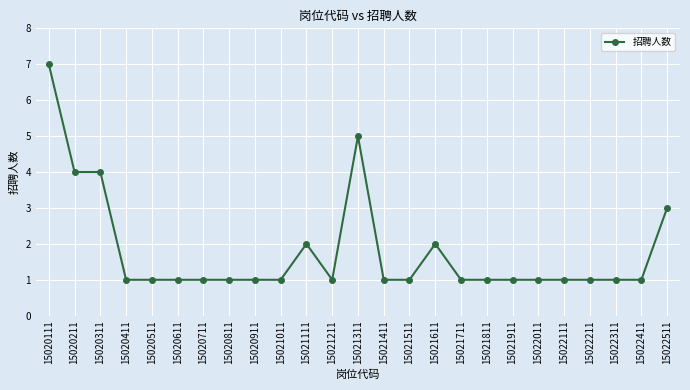

What is the value of the 12th point from the left?

1